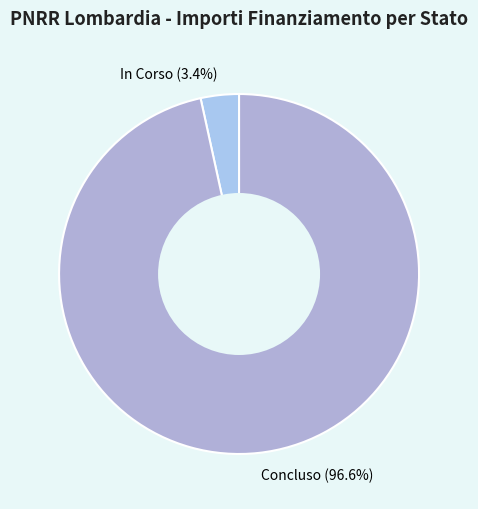

Which category has the smallest portion of the pie?

In Corso